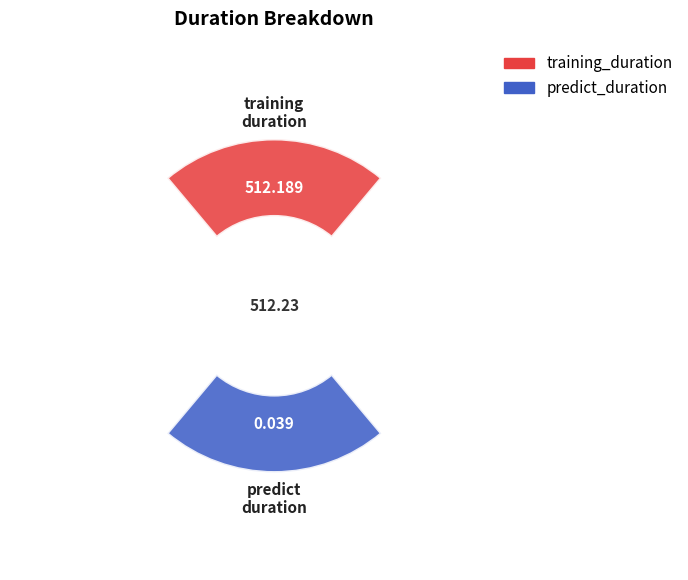

What portion of the pie excludes predict_duration?

100.0%